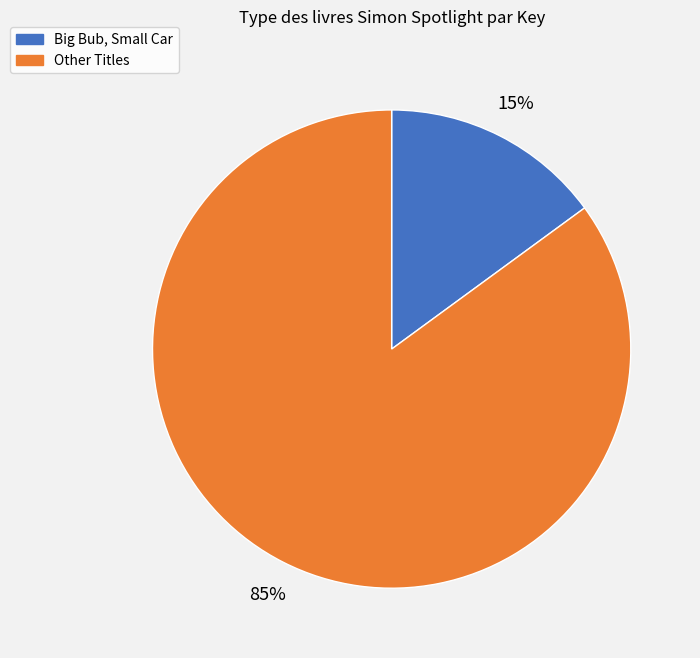

Count the number of slices in the pie.

2